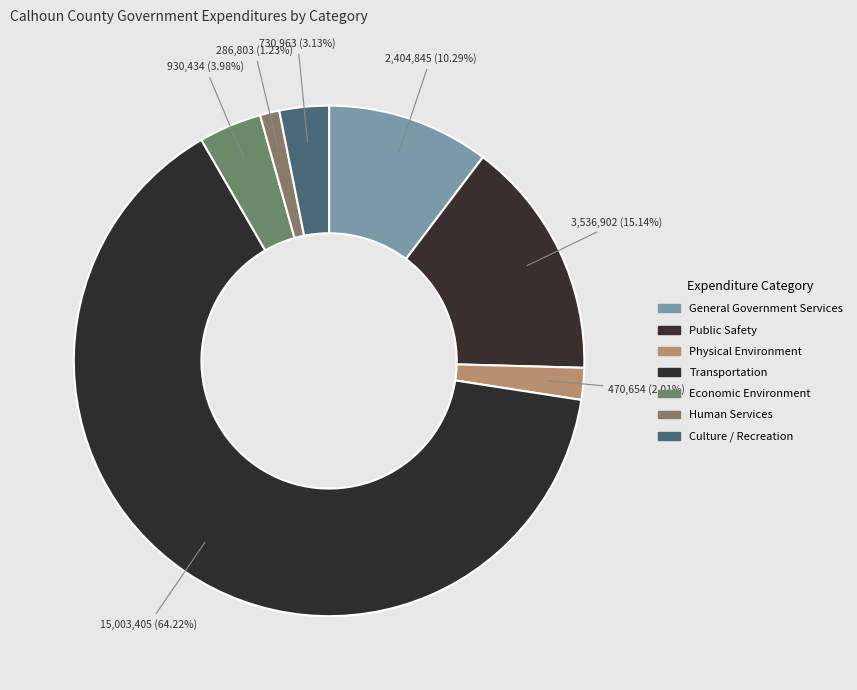

To the nearest percent, what is the combined percentage of Culture / Recreation and Transportation?

67%